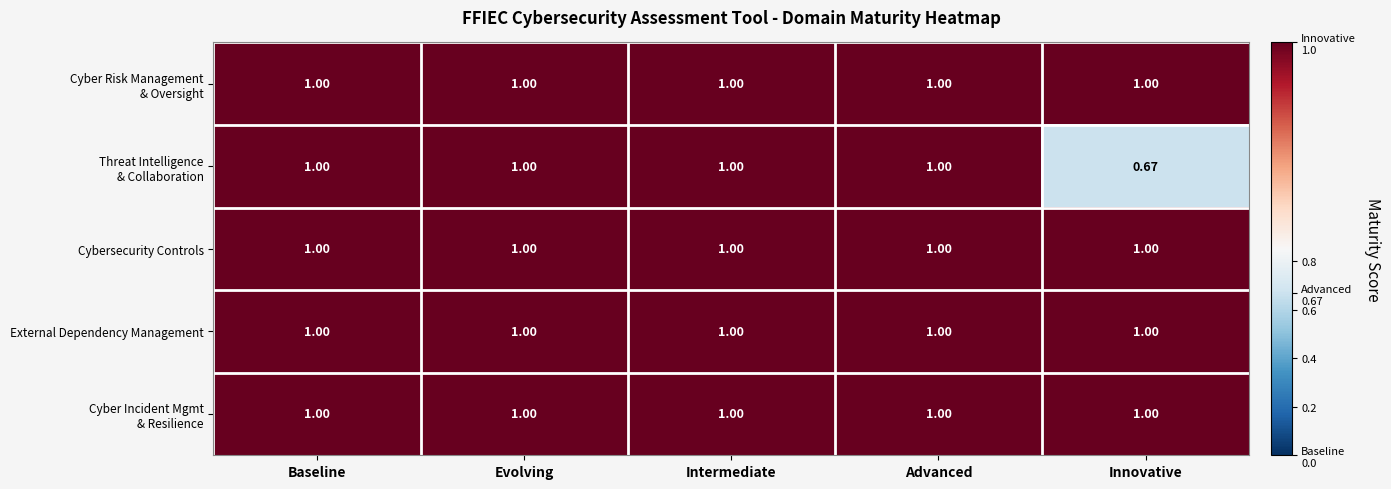

At how many categories does at least one series exceed 0?

5